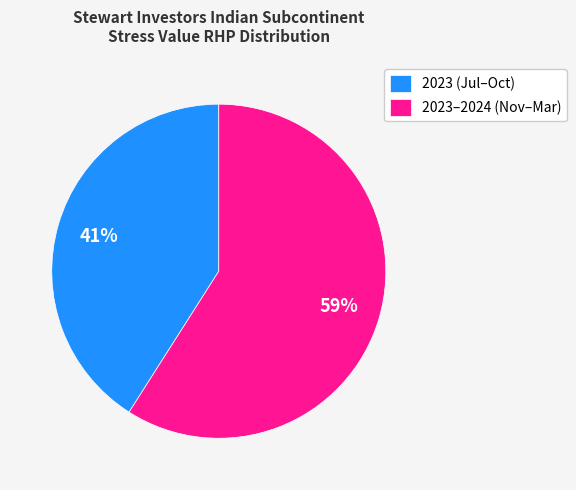

Between 2023–2024 (Nov–Mar) and 2023 (Jul–Oct), which is larger?

2023–2024 (Nov–Mar)